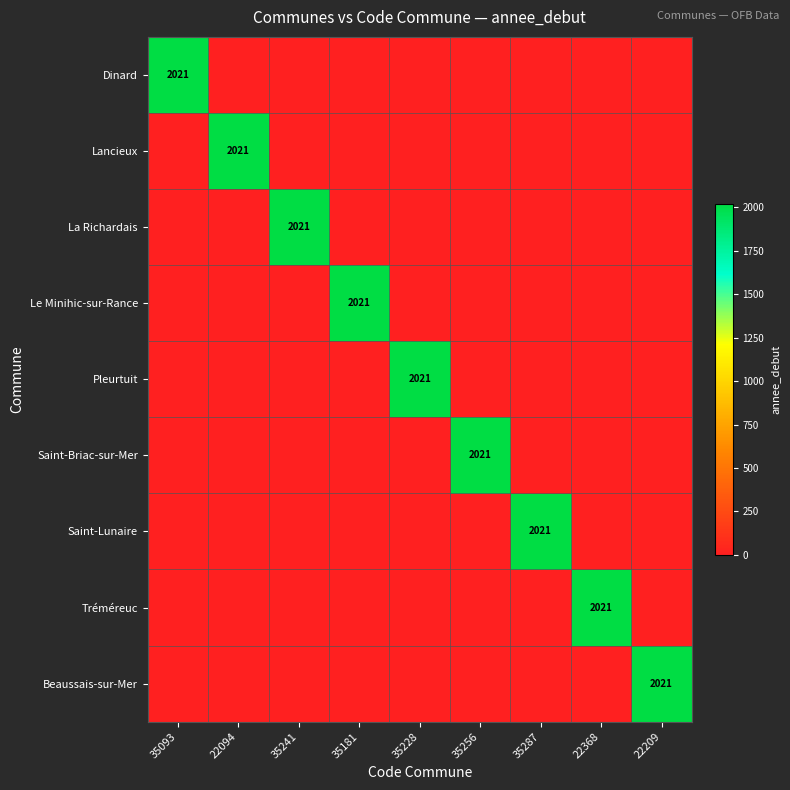

How many distinct data groups are displayed?

9